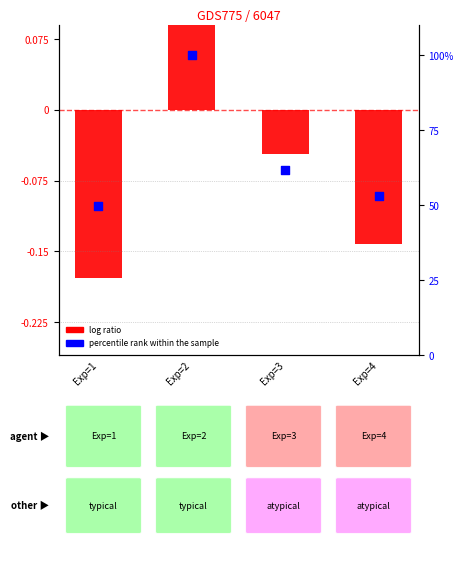

Which series has the largest total across all categories?

percentile rank within the sample